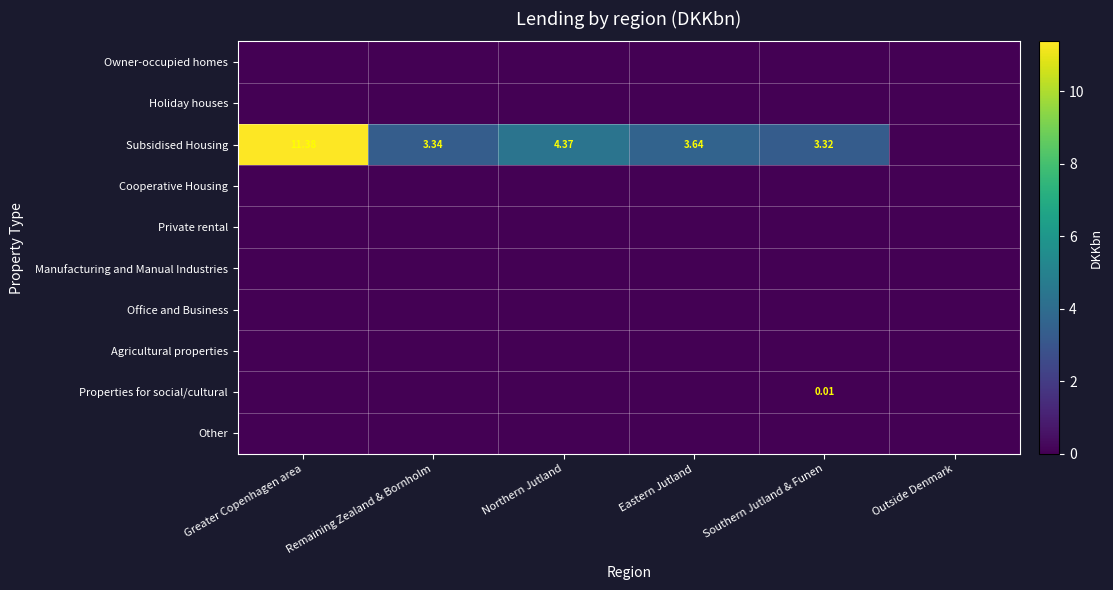

At Eastern Jutland, list the series in order from largest to smallest.

Subsidised Housing, Owner-occupied homes, Holiday houses, Cooperative Housing, Private rental, Manufacturing and Manual Industries, Office and Business, Agricultural properties, Properties for social/cultural, Other